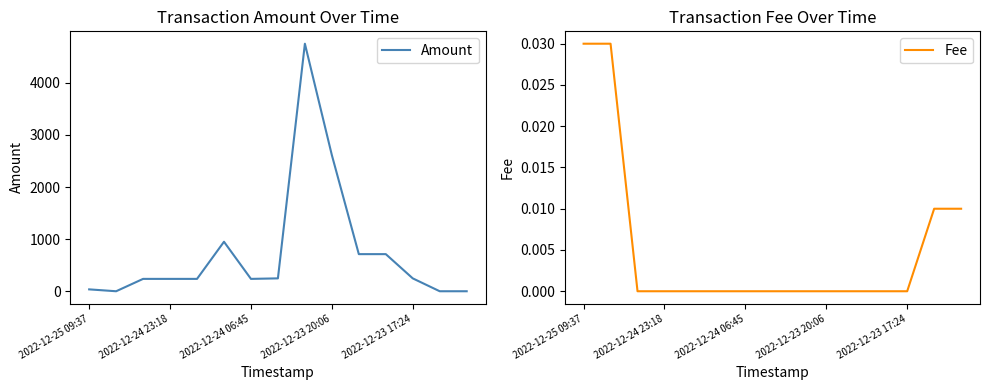

List the series in order of their peak value, lowest first.

Fee, Amount